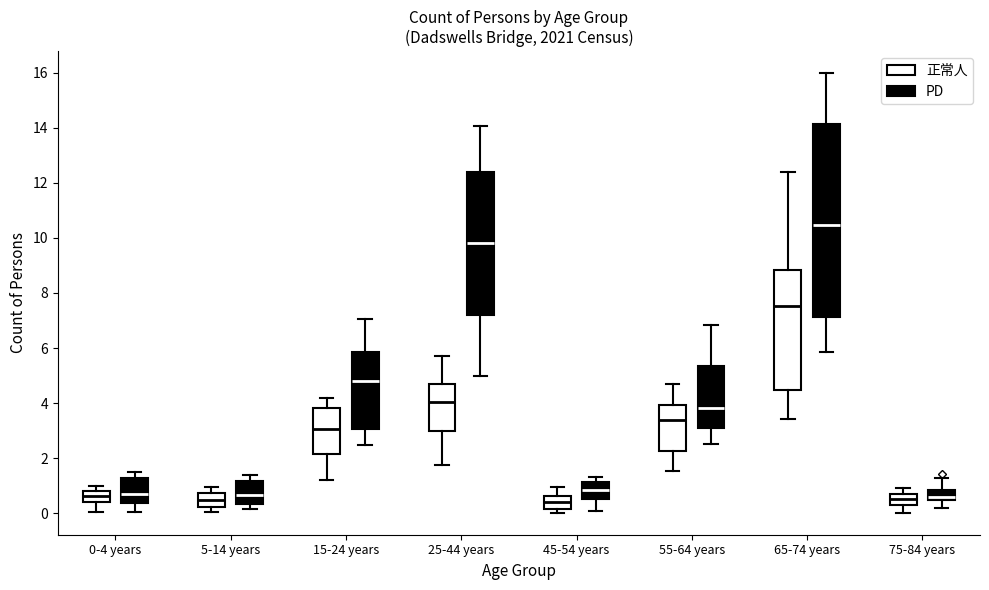

Where is the lower edge of the box for 25-44 years (PD) on the y-axis? The values are not printed on the chart, so give them approximately, as read against the axis.

7.2